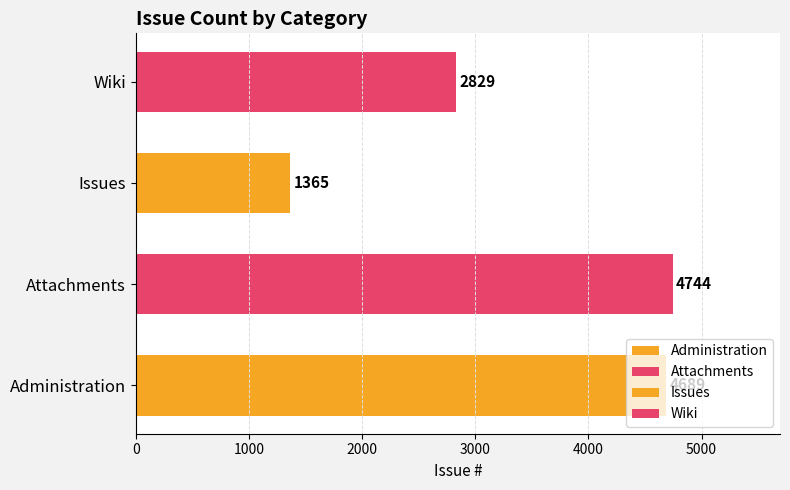

How many bars are there in total?

4